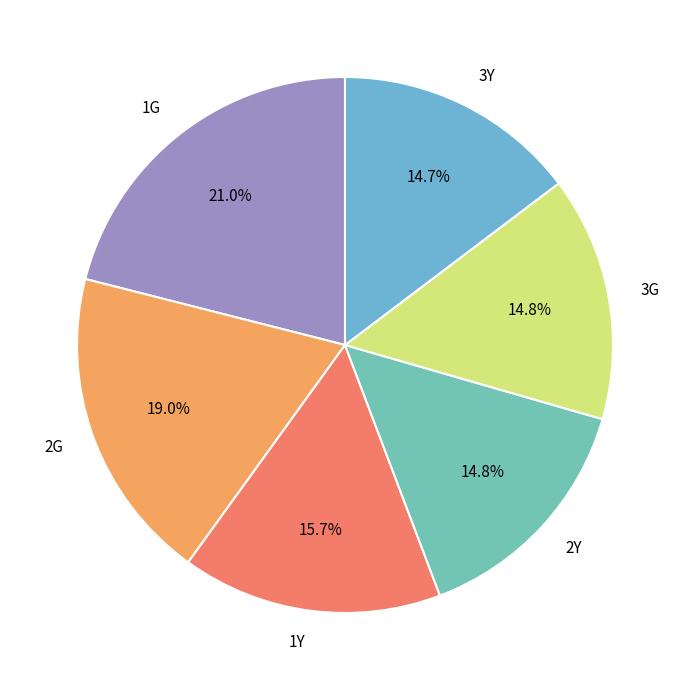

What is the largest slice in the pie chart?

1G